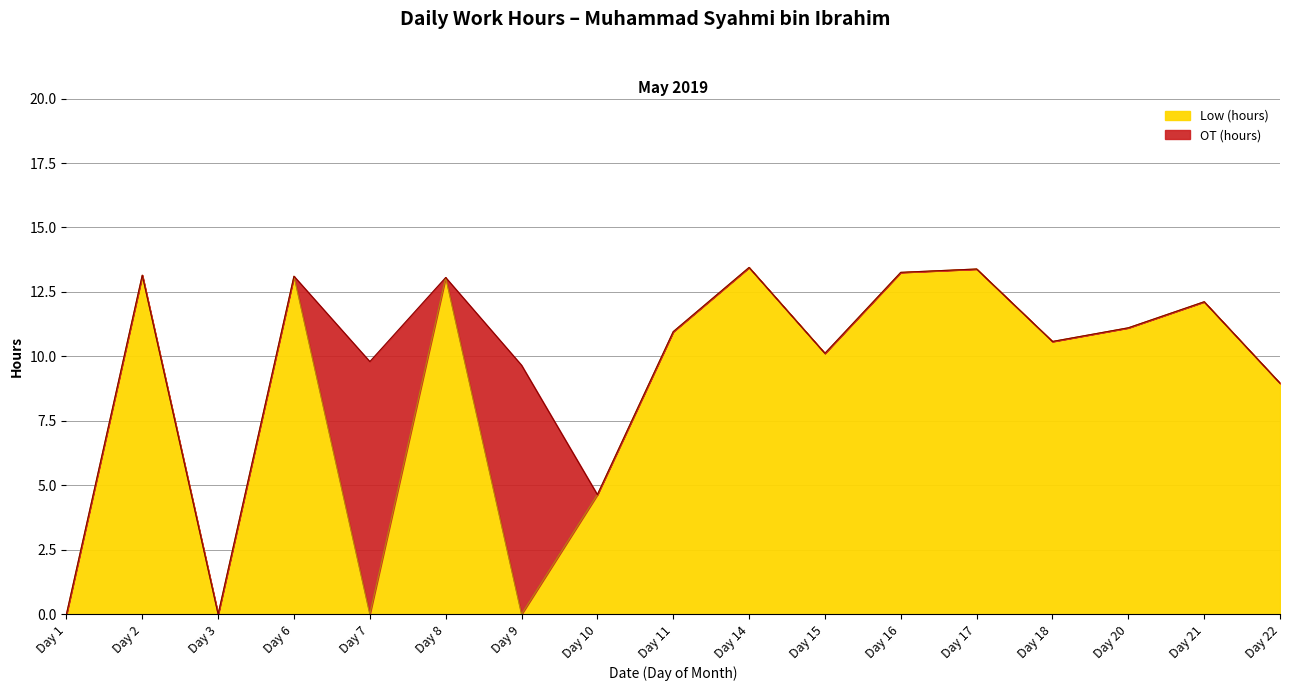

What is the total value across all series at Day 22?

9.0